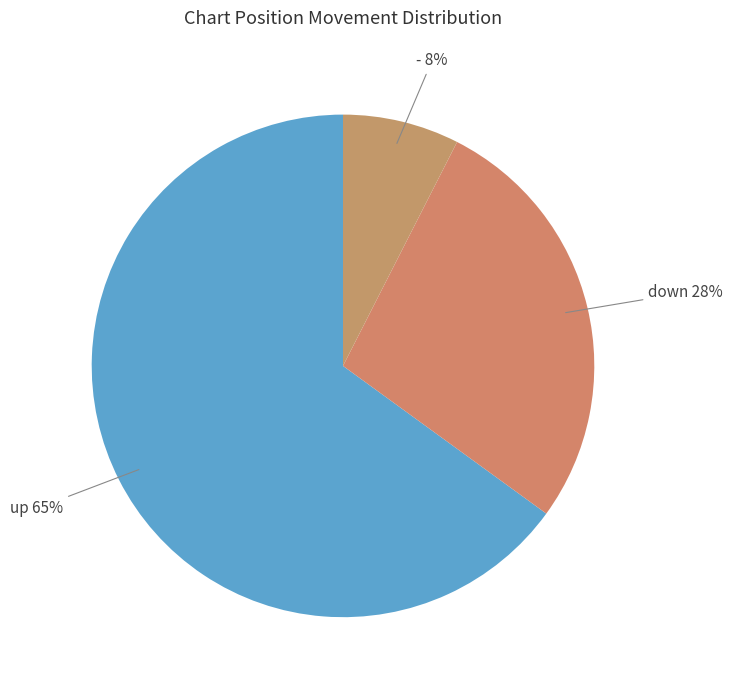

Which category has the biggest portion of the pie?

up